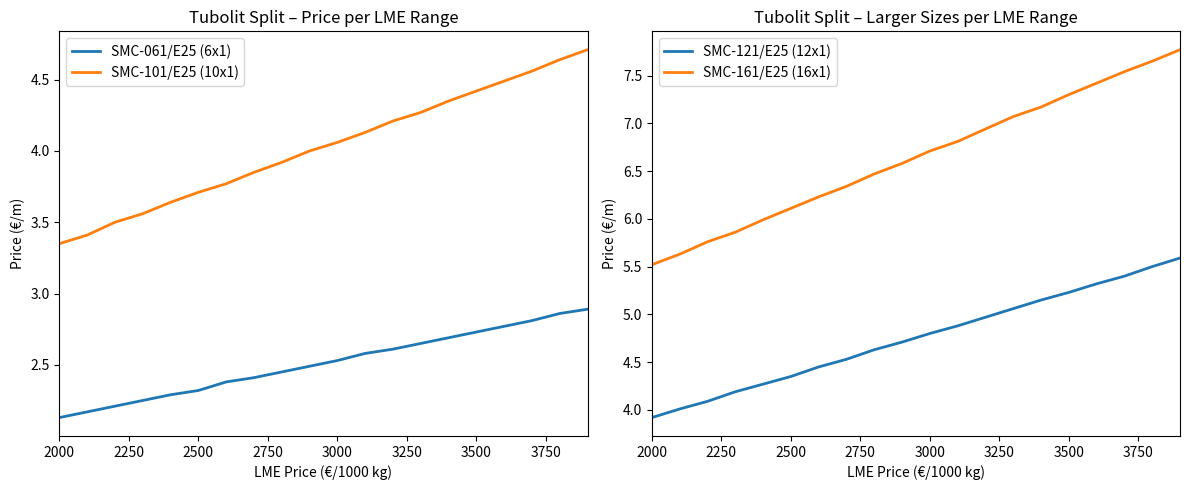

True or false: SMC-061/E25 (6x1) and SMC-121/E25 (12x1) intersect in this chart.

False